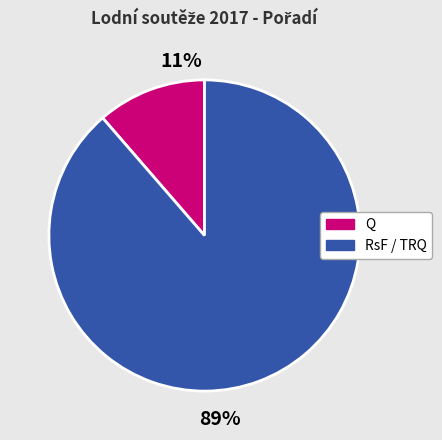

To the nearest percent, what is the average slice percentage?

50%